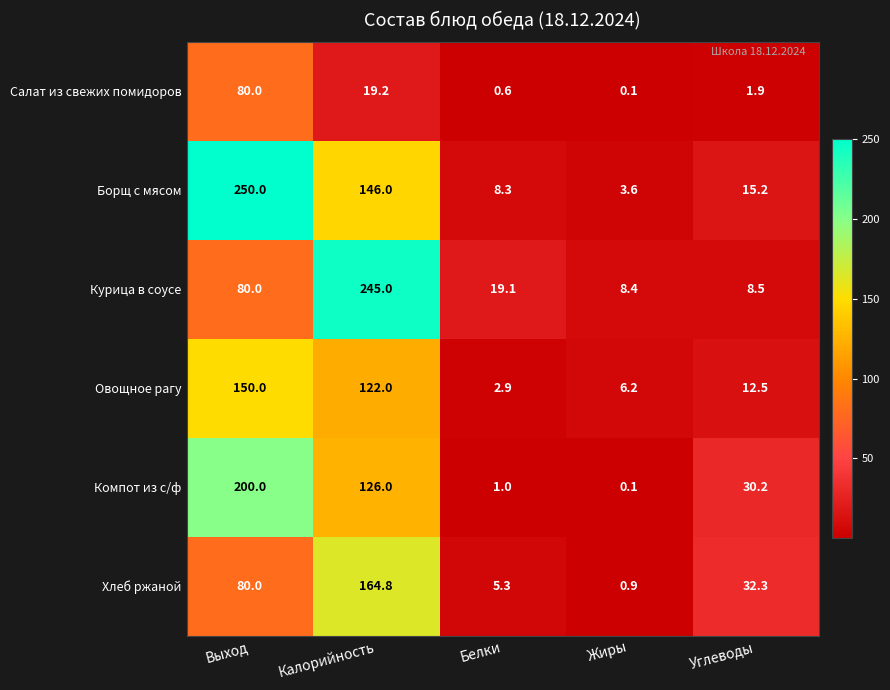

At which label is Овощное рагу closest to 76?

Калорийность